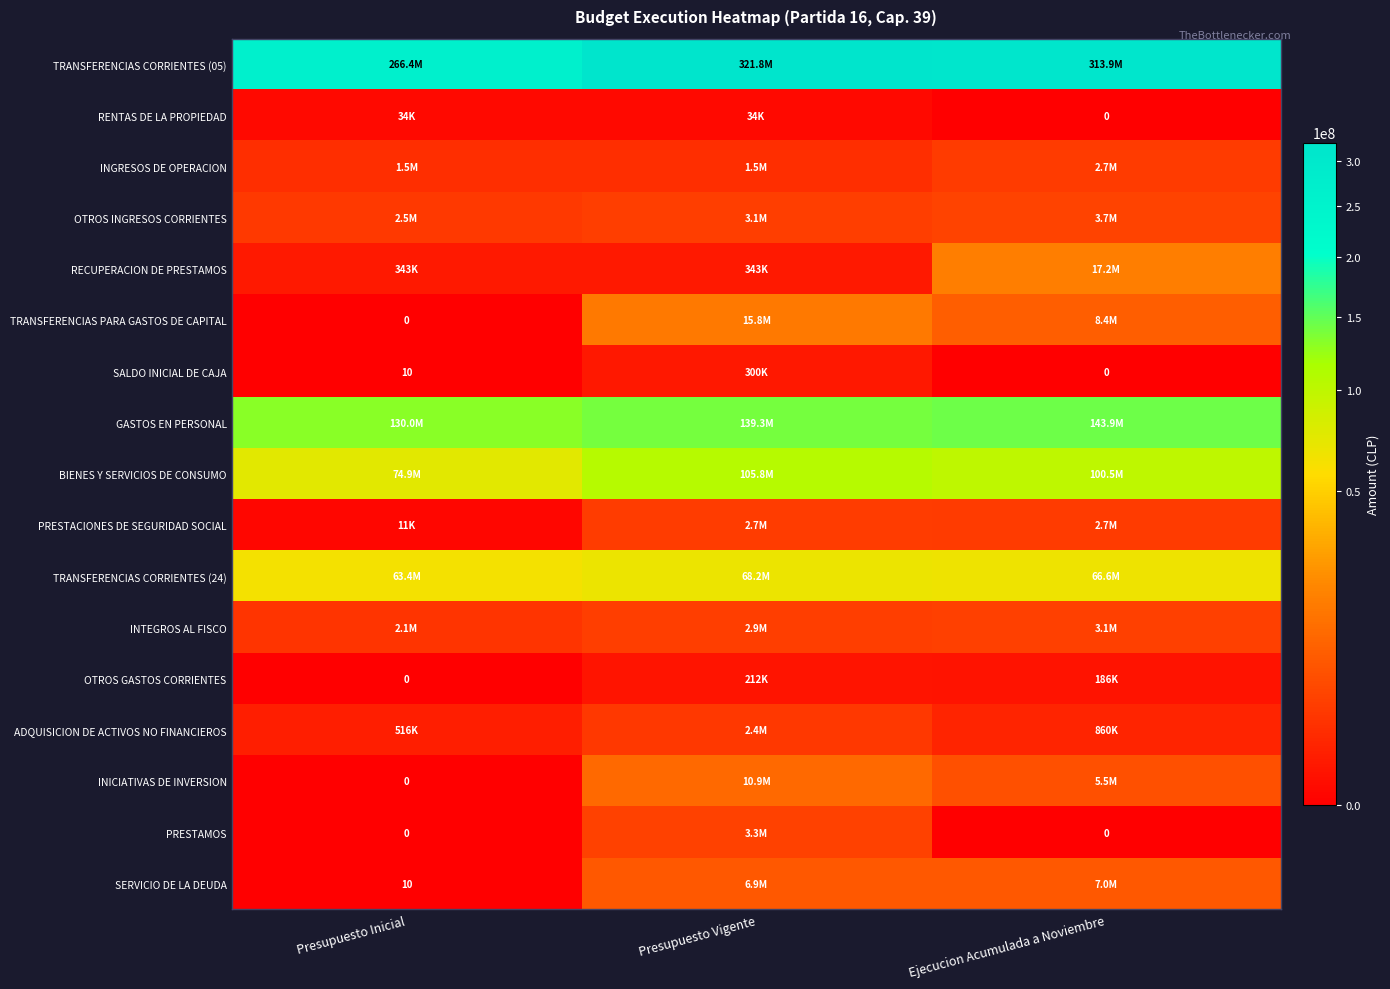

How many data points does each series have?

3